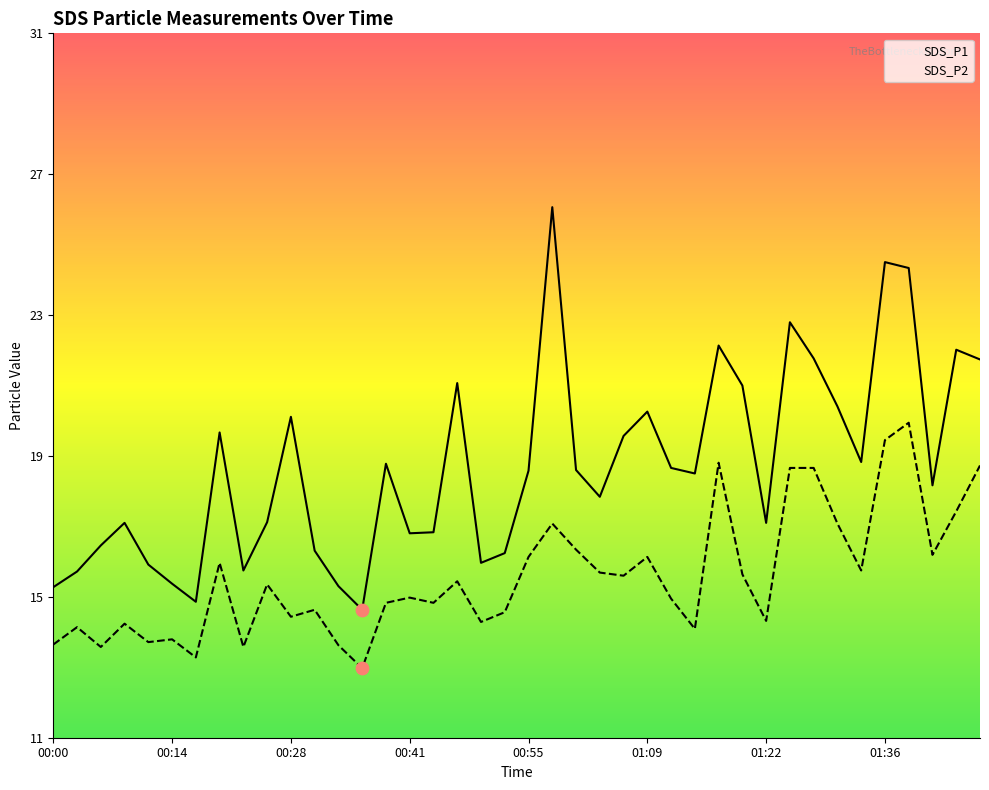

At how many categories does at least one series exceed 18?

22